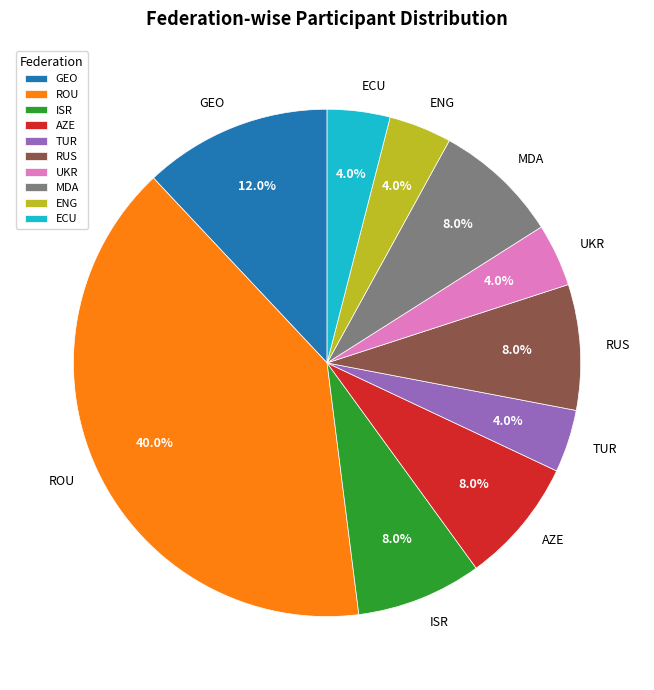

What is the ratio of the value at AZE to the value at ECU?

2.0